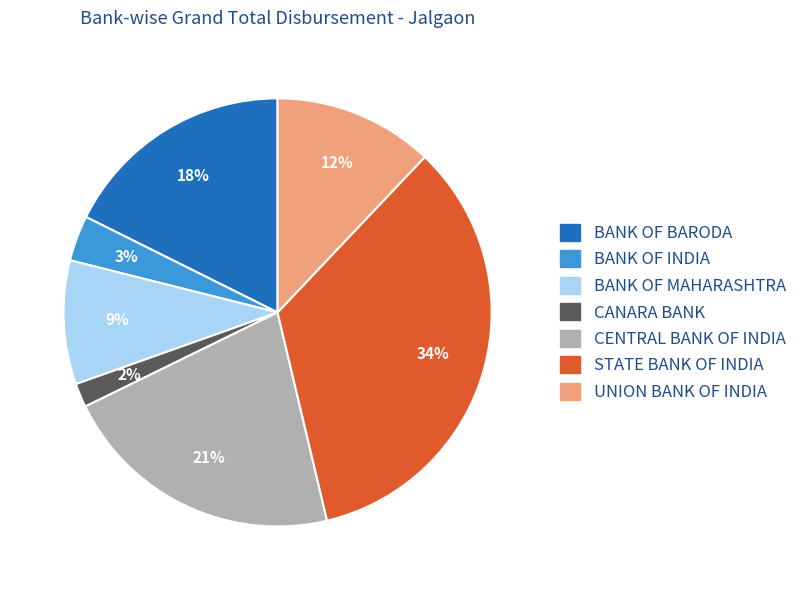

Which has a higher value, UNION BANK OF INDIA or BANK OF BARODA?

BANK OF BARODA